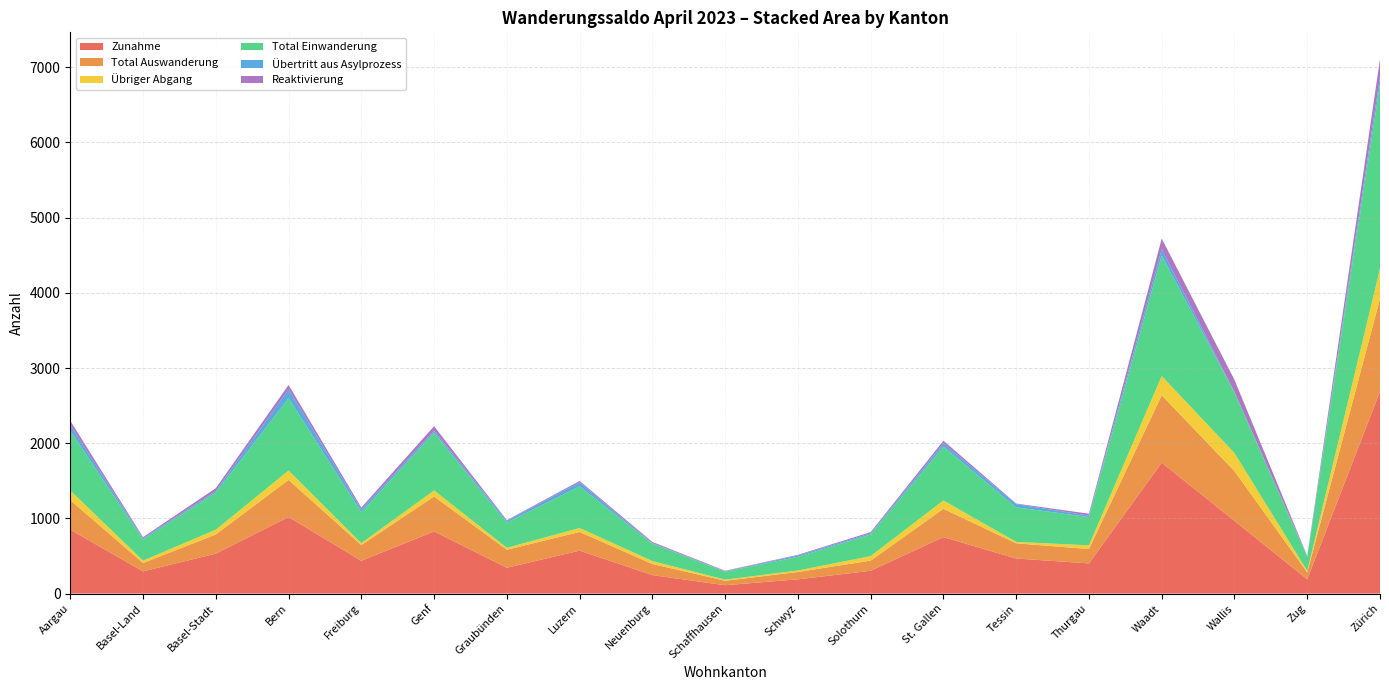

Reading left to right, extract all data points from this chart.

Zunahme: Aargau=851	Basel-Land=296	Basel-Stadt=532	Bern=1020	Freiburg=437	Genf=827	Graubünden=344	Luzern=572	Neuenburg=246	Schaffhausen=112	Schwyz=190	Solothurn=304	St. Gallen=752	Tessin=467	Thurgau=402	Waadt=1742	Wallis=967	Zug=191	Zürich=2689
Total Auswanderung: Aargau=393	Basel-Land=111	Basel-Stadt=255	Bern=492	Freiburg=209	Genf=465	Graubünden=240	Luzern=248	Neuenburg=148	Schaffhausen=59	Schwyz=98	Solothurn=135	St. Gallen=376	Tessin=202	Thurgau=191	Waadt=896	Wallis=662	Zug=92	Zürich=1233
Übriger Abgang: Aargau=127	Basel-Land=32	Basel-Stadt=63	Bern=125	Freiburg=25	Genf=81	Graubünden=25	Luzern=53	Neuenburg=39	Schaffhausen=15	Schwyz=20	Solothurn=60	St. Gallen=111	Tessin=19	Thurgau=49	Waadt=256	Wallis=240	Zug=19	Zürich=398
Total Einwanderung: Aargau=794	Basel-Land=281	Basel-Stadt=494	Bern=960	Freiburg=412	Genf=767	Graubünden=335	Luzern=553	Neuenburg=231	Schaffhausen=105	Schwyz=181	Solothurn=288	St. Gallen=716	Tessin=459	Thurgau=376	Waadt=1601	Wallis=805	Zug=184	Zürich=2454
Übertritt aus Asylprozess: Aargau=76	Basel-Land=16	Basel-Stadt=20	Bern=118	Freiburg=37	Genf=27	Graubünden=24	Luzern=53	Neuenburg=8	Schaffhausen=6	Schwyz=18	Solothurn=15	St. Gallen=43	Tessin=43	Thurgau=19	Waadt=86	Wallis=7	Zug=8	Zürich=100
Reaktivierung: Aargau=57	Basel-Land=15	Basel-Stadt=38	Bern=60	Freiburg=25	Genf=60	Graubünden=9	Luzern=19	Neuenburg=15	Schaffhausen=7	Schwyz=9	Solothurn=16	St. Gallen=36	Tessin=8	Thurgau=26	Waadt=141	Wallis=162	Zug=7	Zürich=235